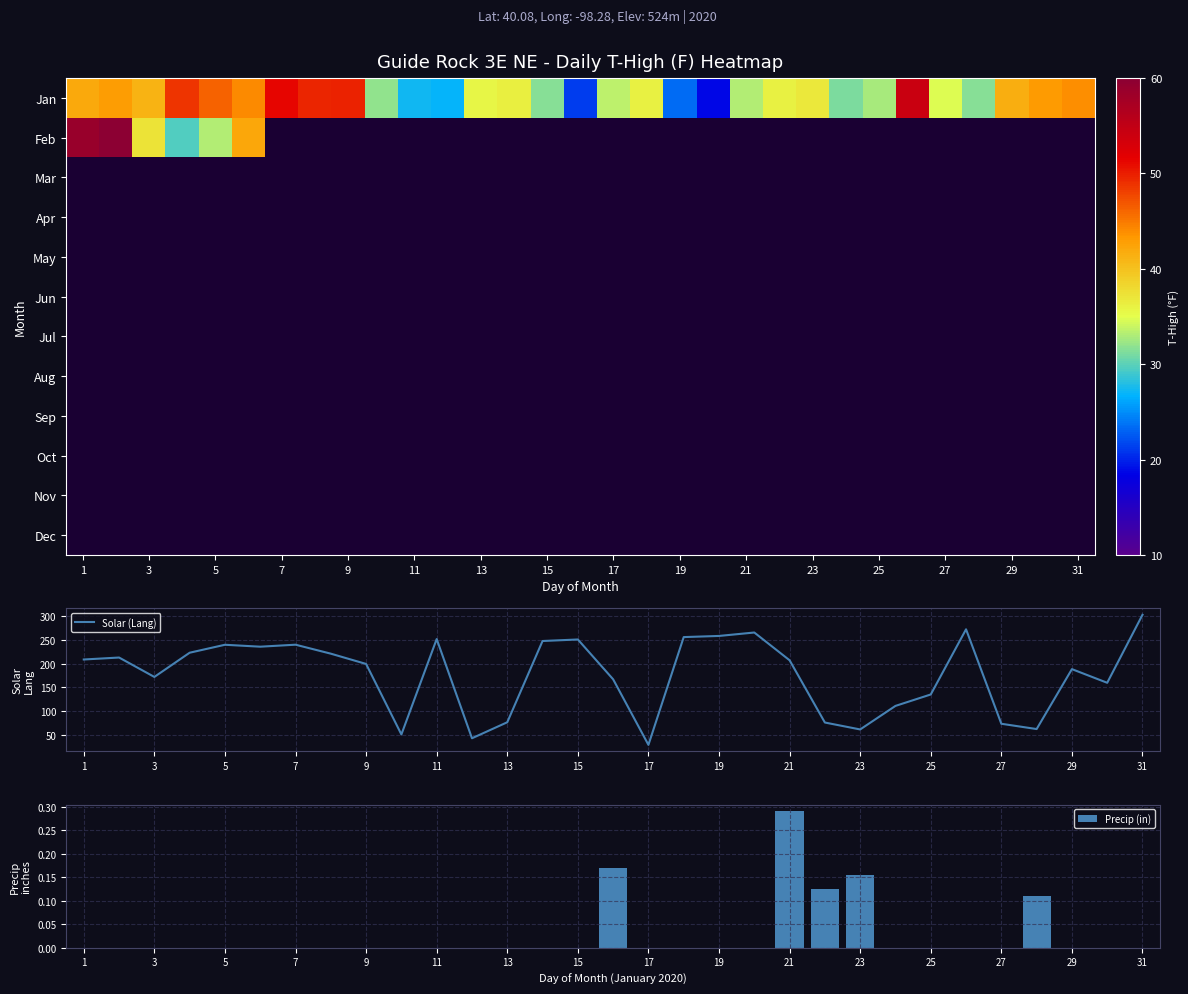

At which label does Solar (Lang) reach its minimum?

17